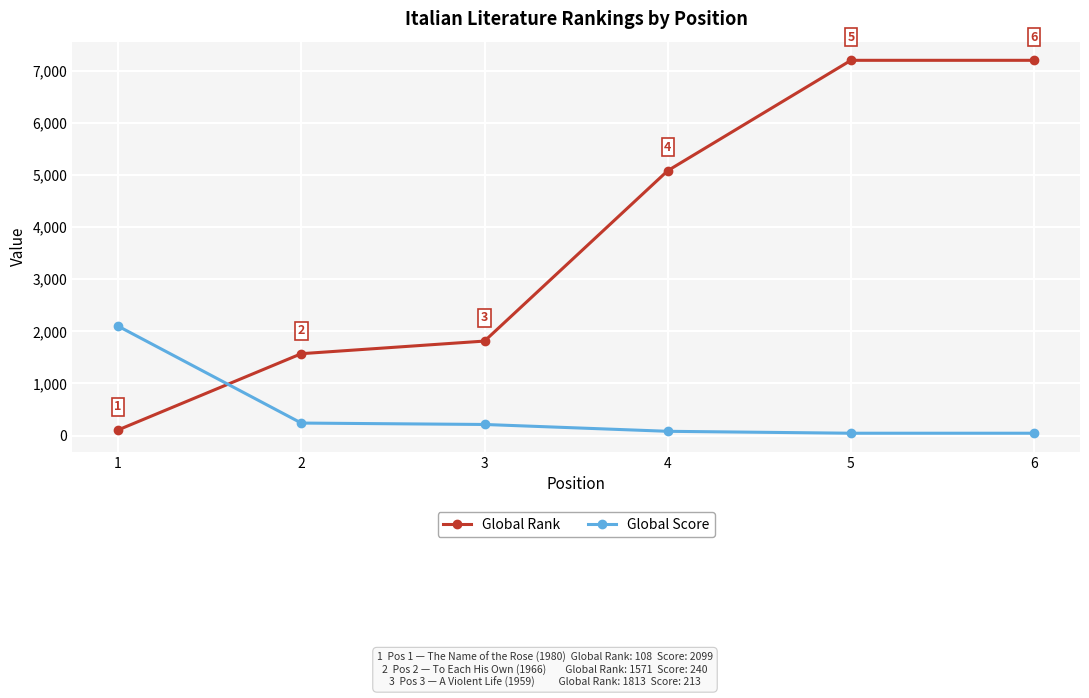

At 4, list the series in order from largest to smallest.

Global Rank, Global Score